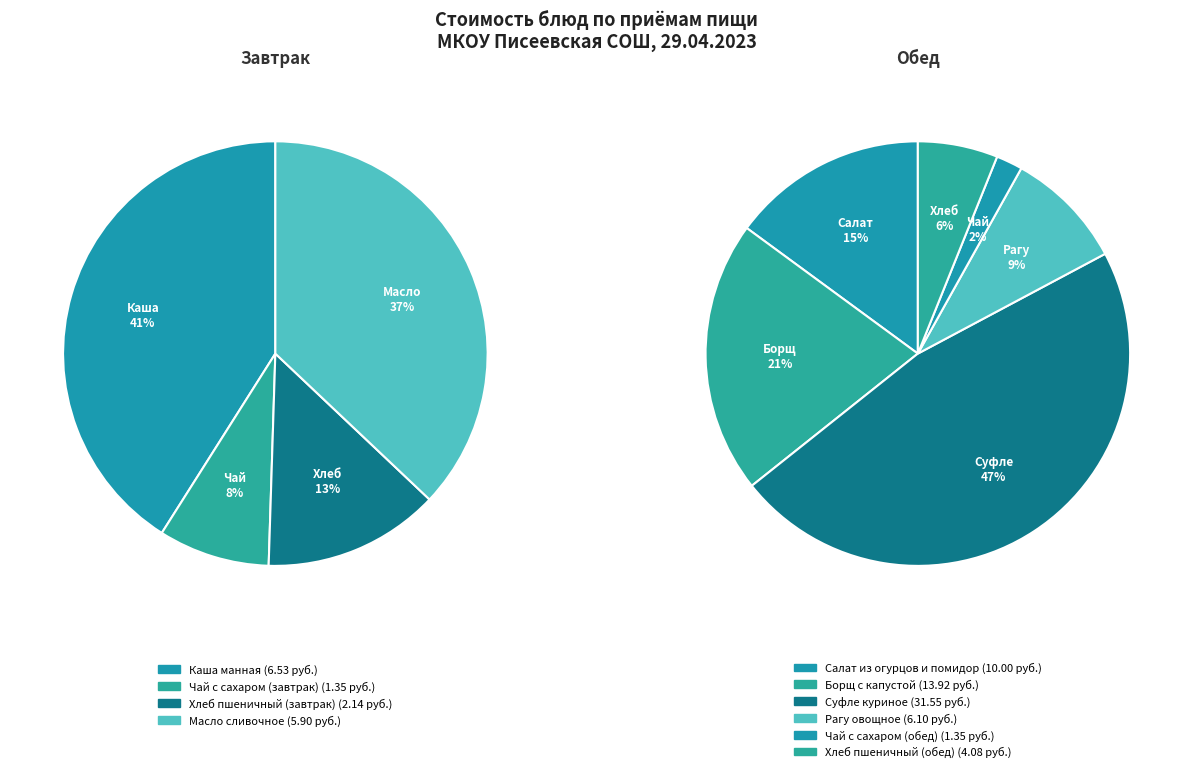

Is the sum of Чай с сахаром (завтрак) and Чай с сахаром (обед) greater than half?

No